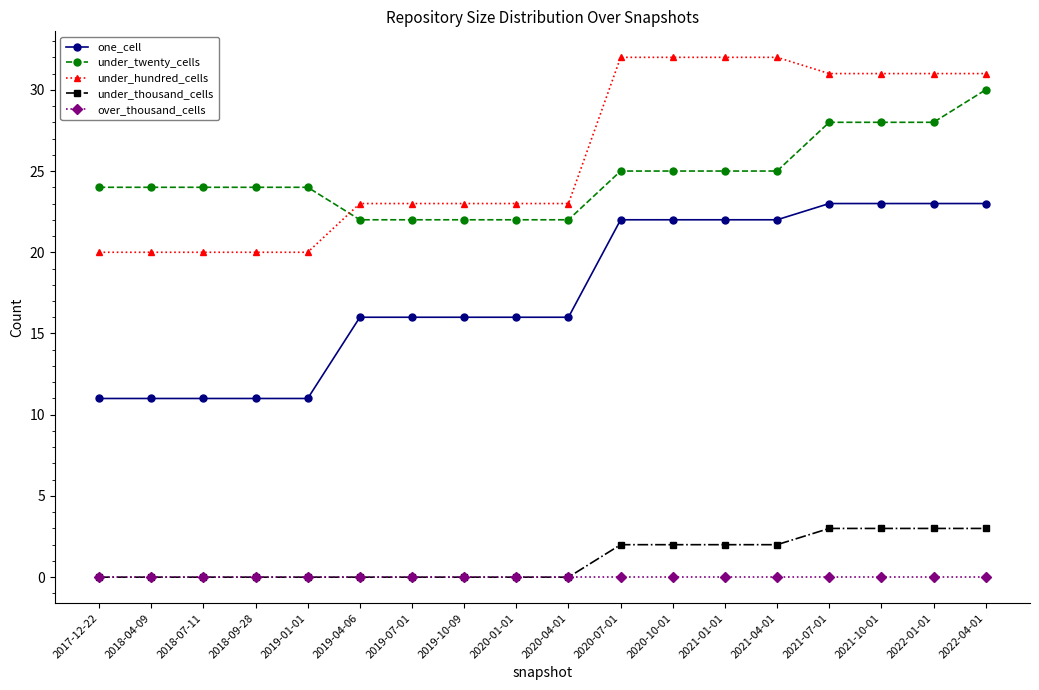

What are all the series names shown in the legend?

one_cell, under_twenty_cells, under_hundred_cells, under_thousand_cells, over_thousand_cells